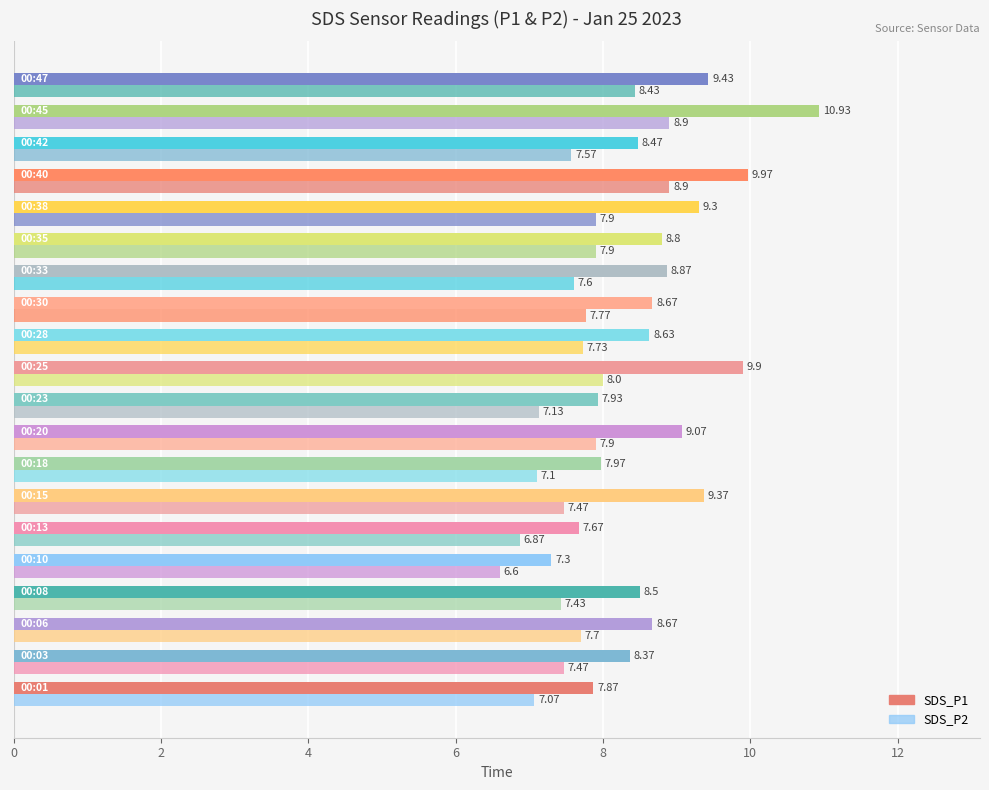

How many values in the SDS_P2 series exceed 7?

18